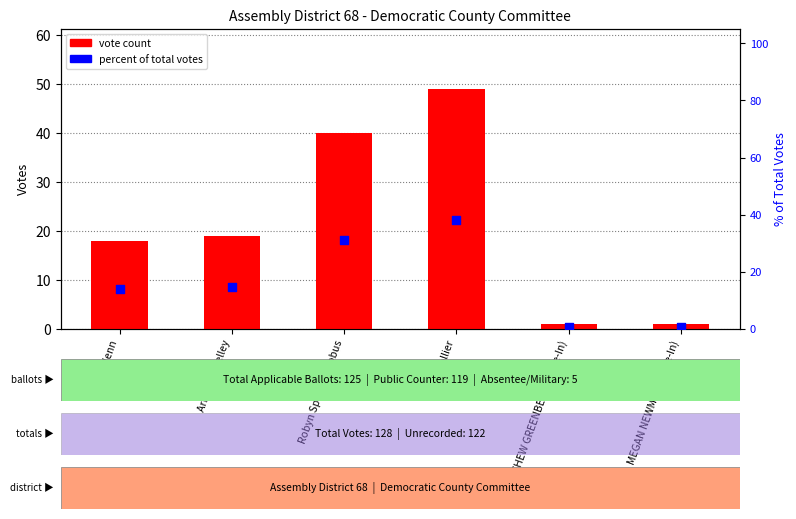

Which series has the largest Y range (max minus min)?

vote count